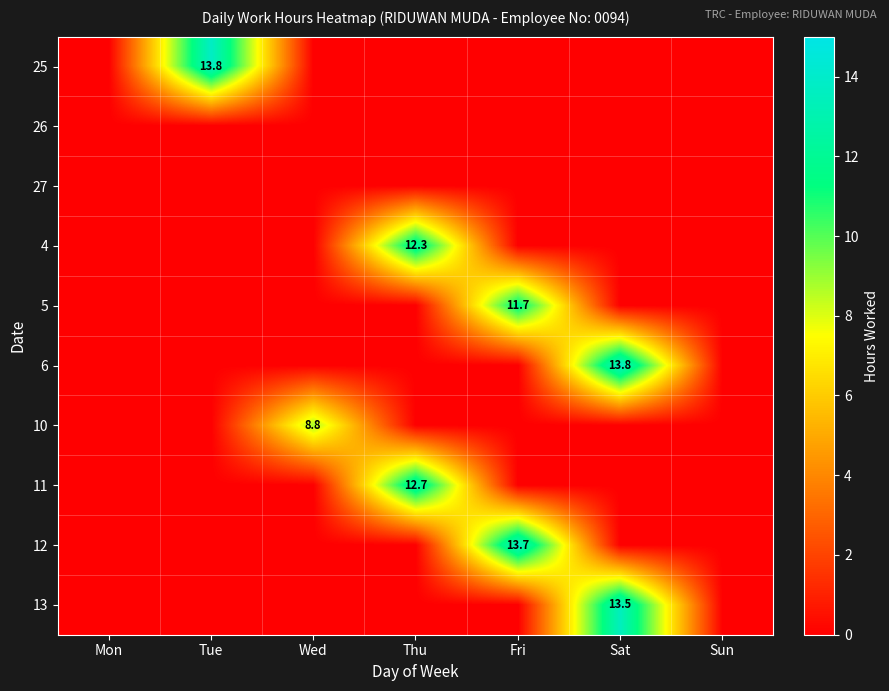

True or false: 5 has a value of 11.7 at Fri.

True